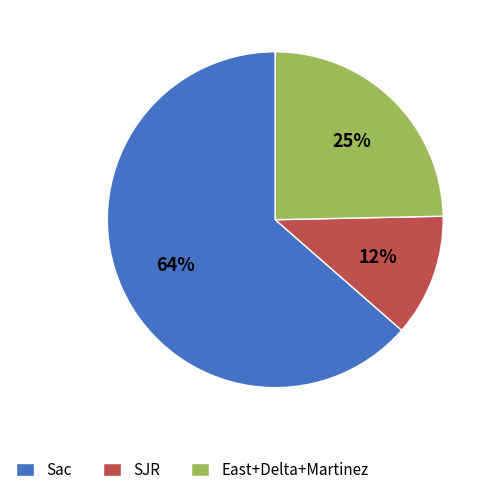

Combined, do East+Delta+Martinez and SJR account for over 50%?

No